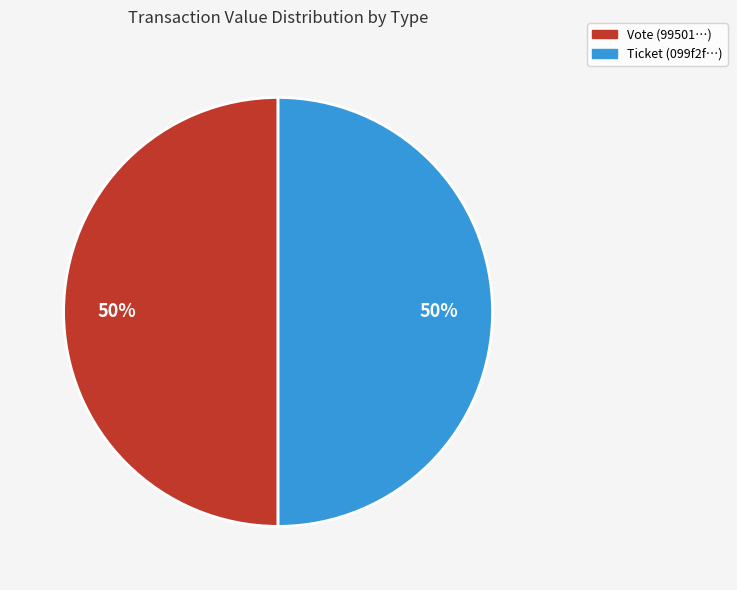

To the nearest percent, what is the average slice percentage?

50%